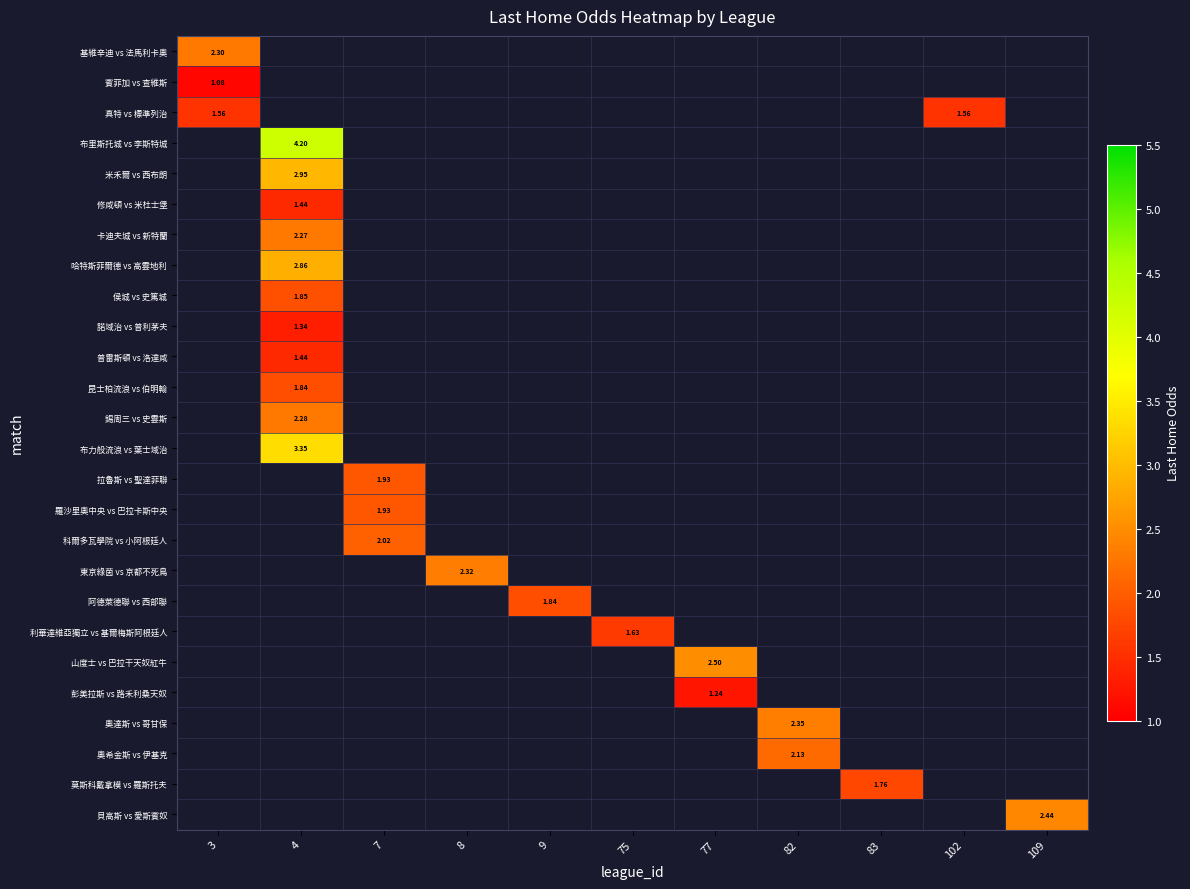

How many series are shown in this chart?

26